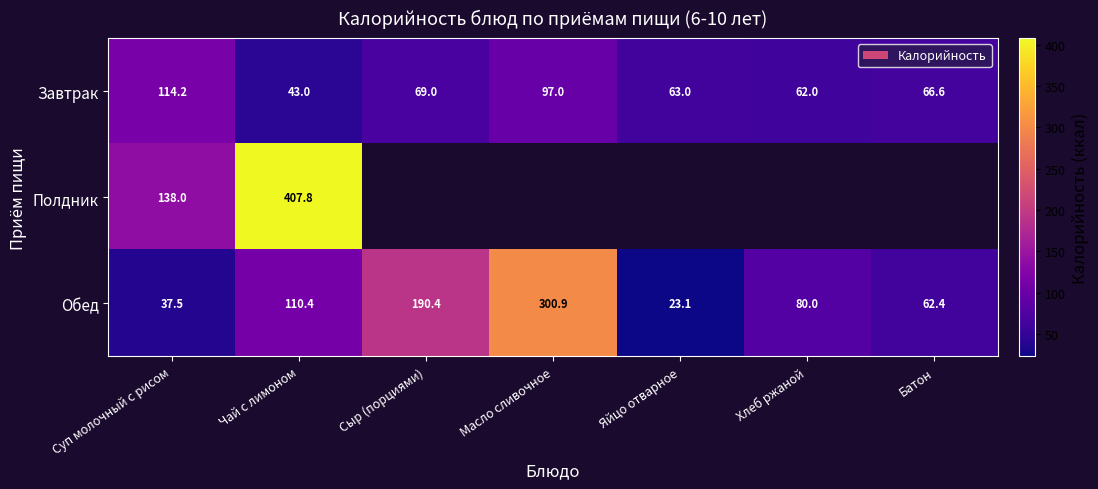

True or false: Завтрак has a value of 97.0 at Масло сливочное.

True